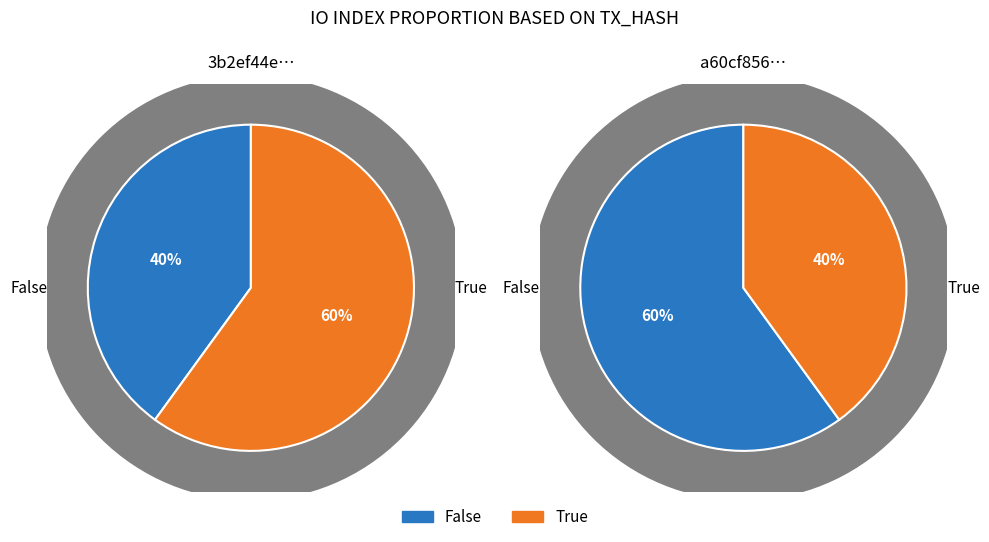

True or false: io_index=2 accounts for 60% of the total.

True